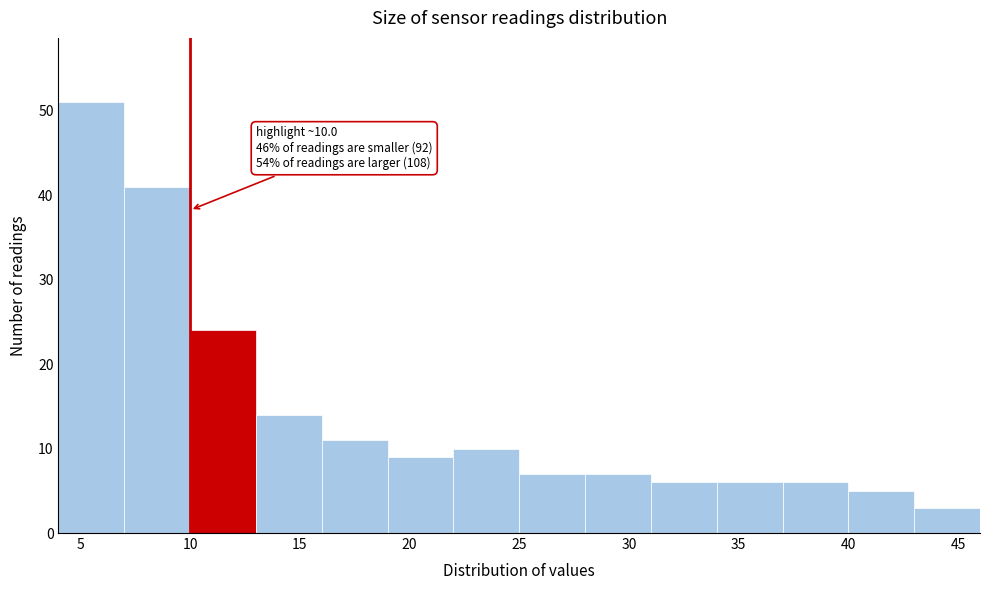

Over which range of the x-axis is the bar tallest?

4 to 7